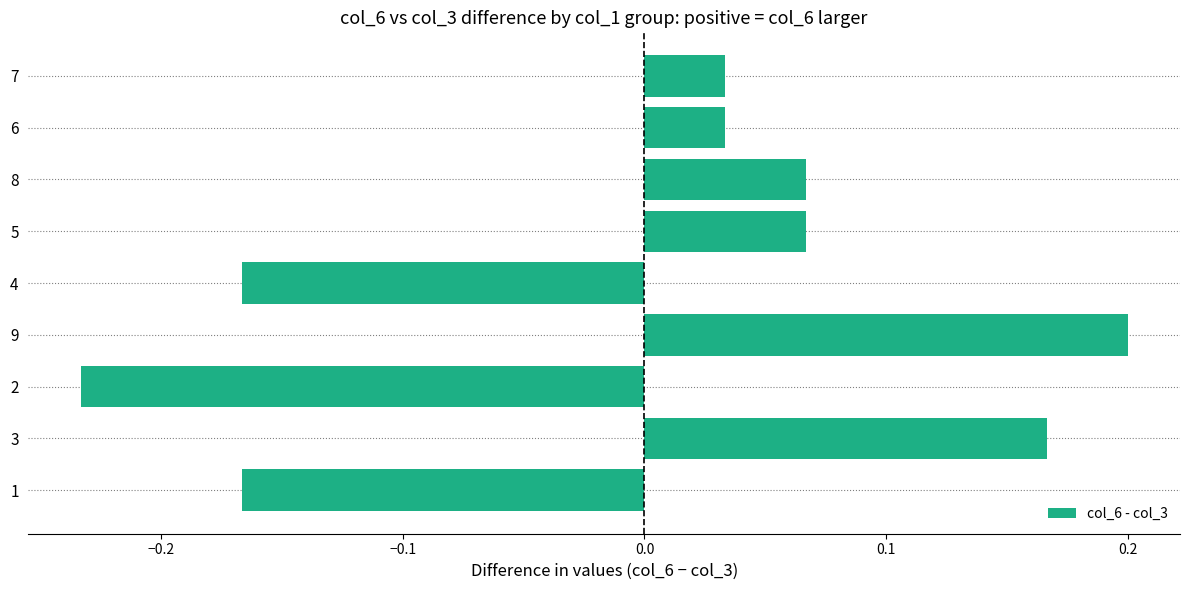

The value at 3 is 0.2. True or false?

True